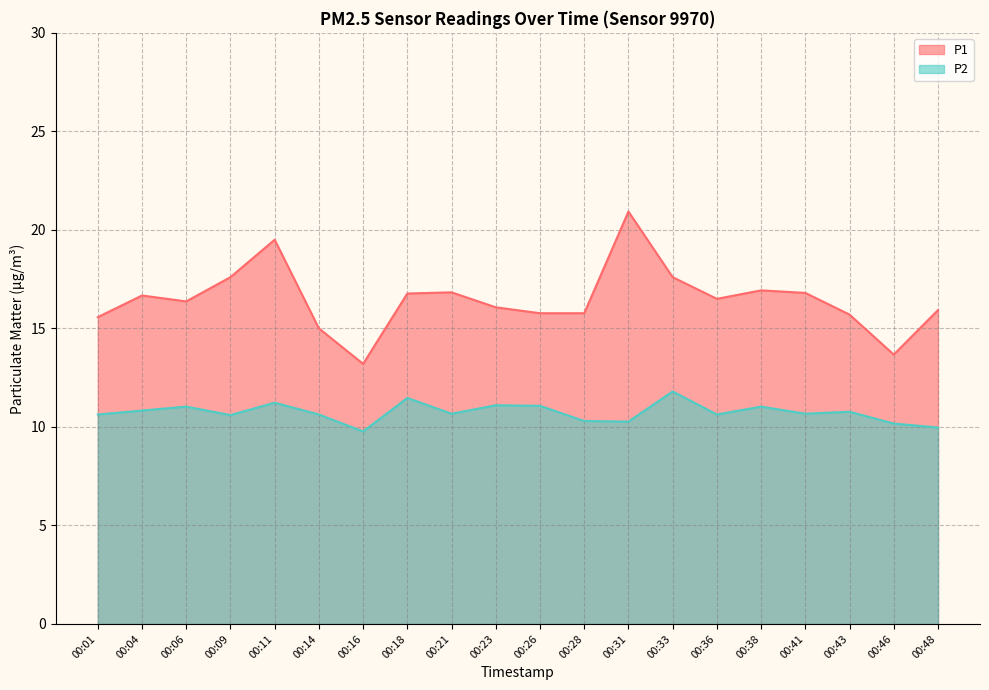

Which has a higher value, 00:09 or 00:48?

00:09